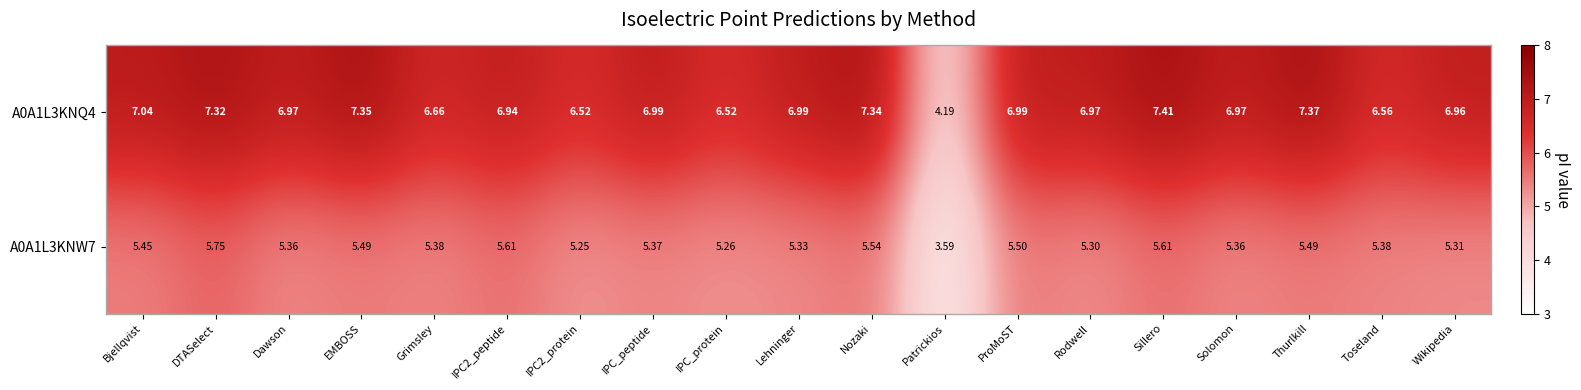

At which label is A0A1L3KNW7 closest to 4?

Patrickios